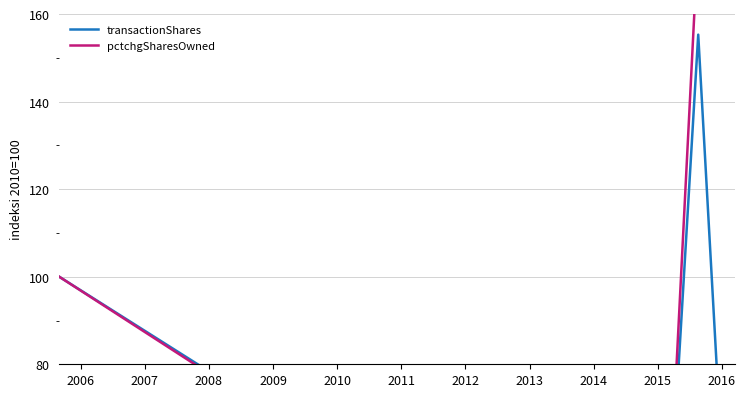

What is the difference between the second highest and second lowest values in the transactionShares series?

87.0